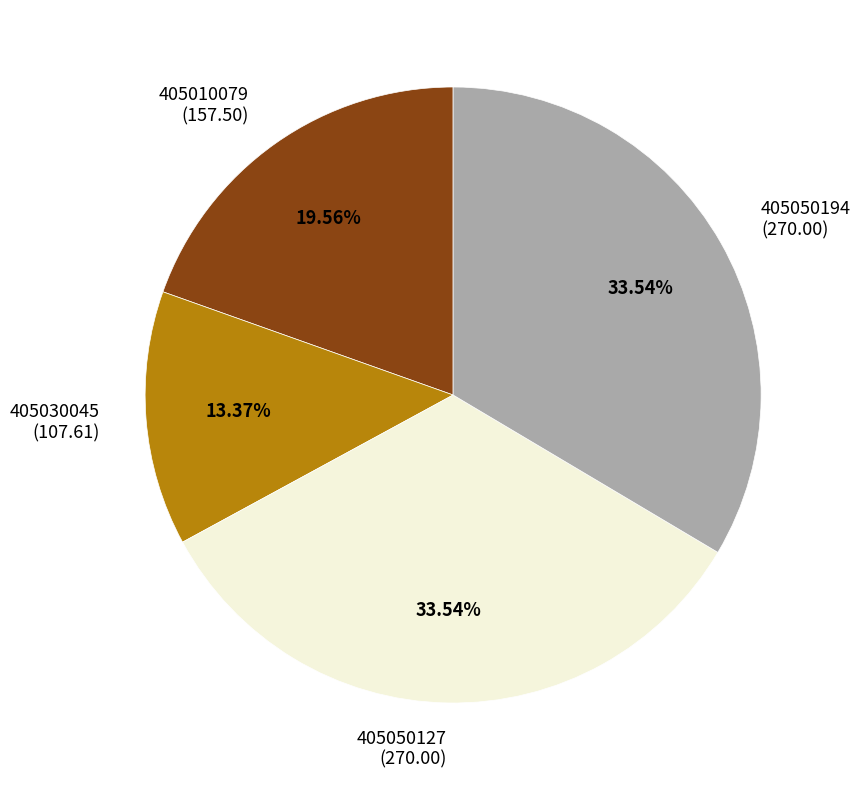

Count the number of slices in the pie.

4